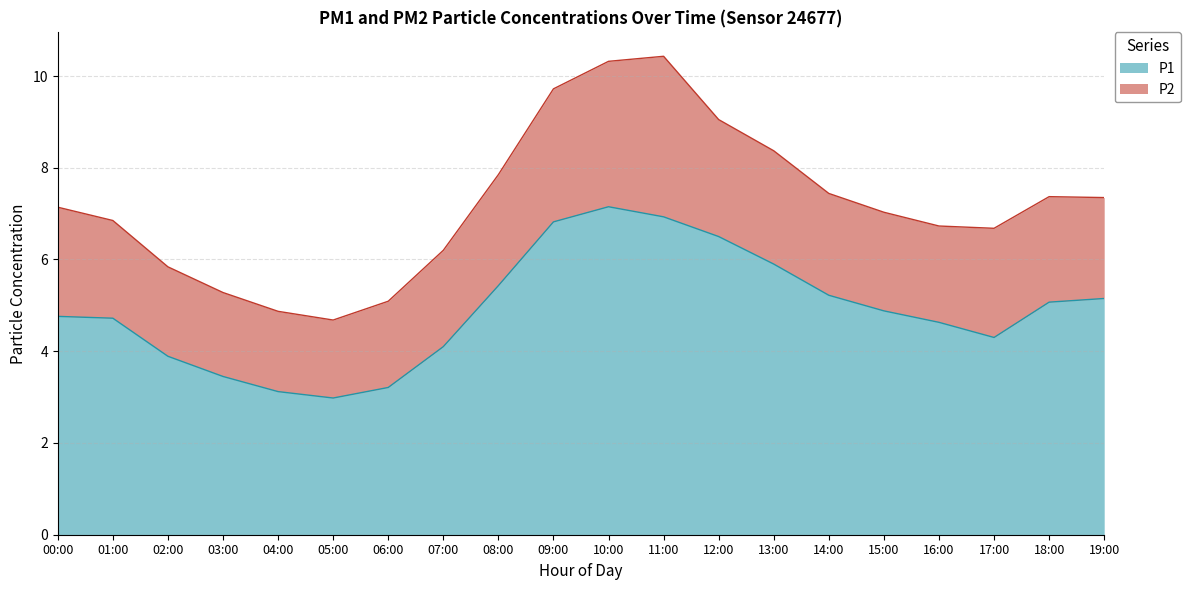

What is the total value across all series at 10:00?

10.3